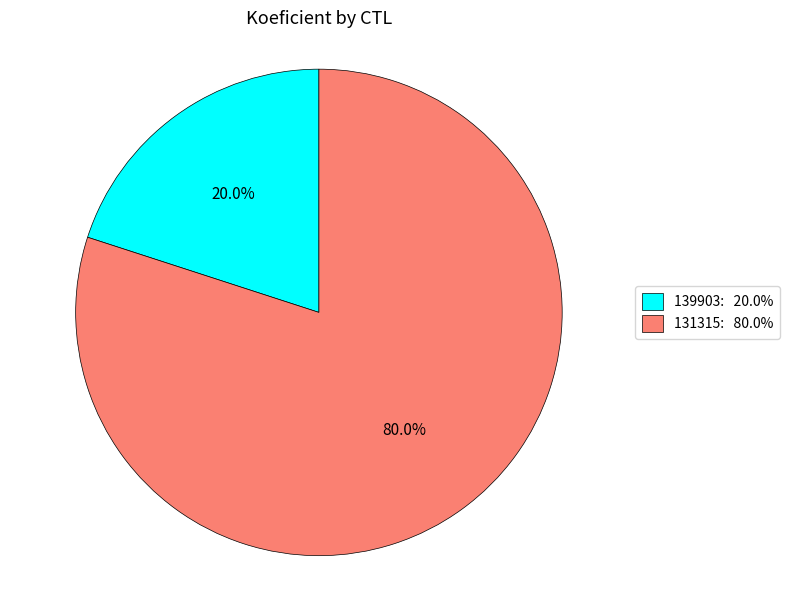

Which has a higher value, 139903 or 131315?

131315